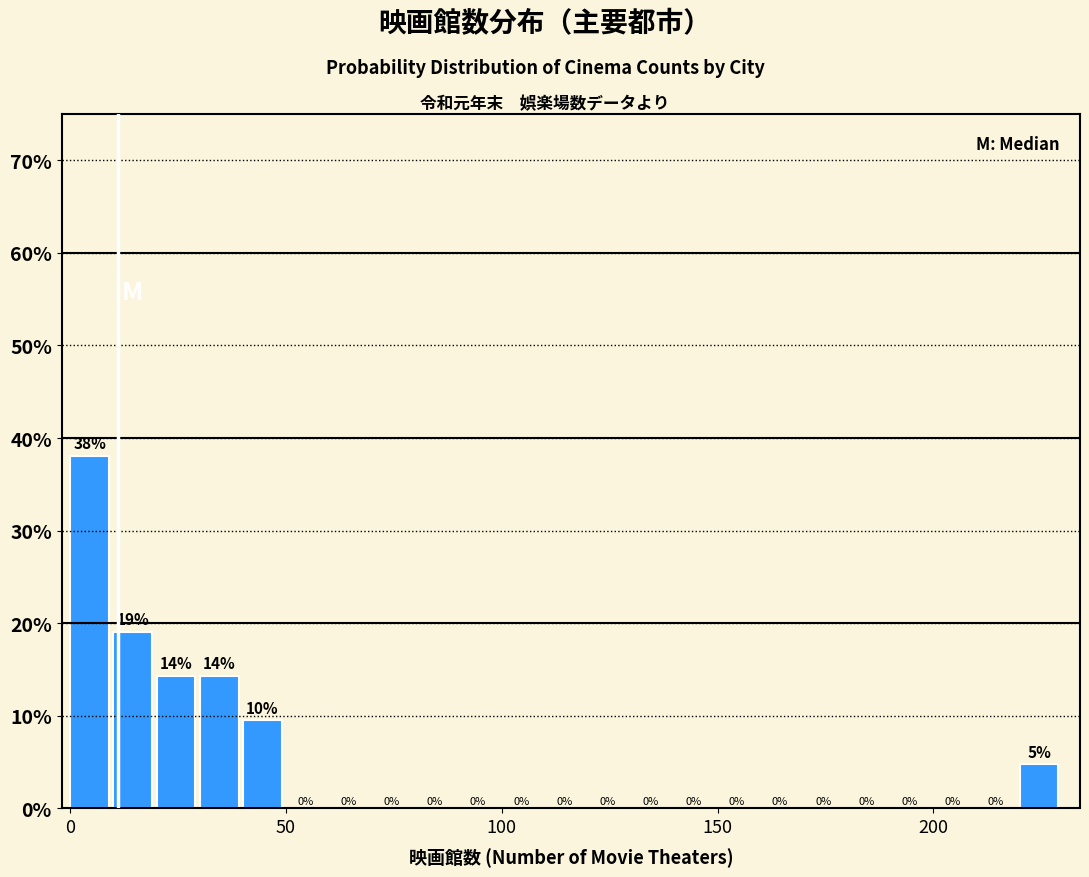

Around what value on the x-axis is the tallest bar? Give the approximate position of its centre, as read against the axis.

5